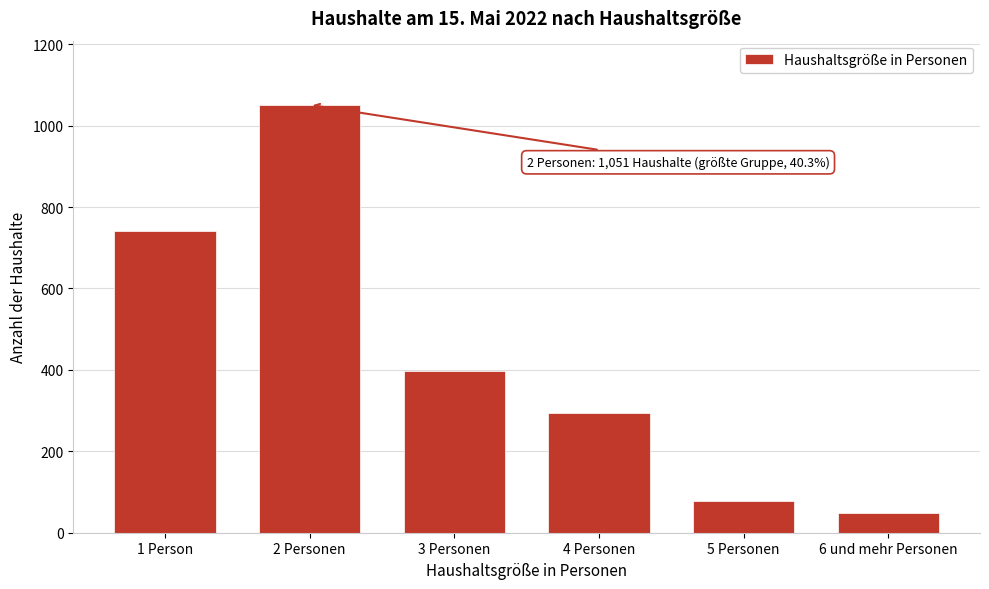

Reading left to right, transcribe all the data shown in this chart.

1 Person=740	2 Personen=1051	3 Personen=397	4 Personen=293	5 Personen=77	6 und mehr Personen=49